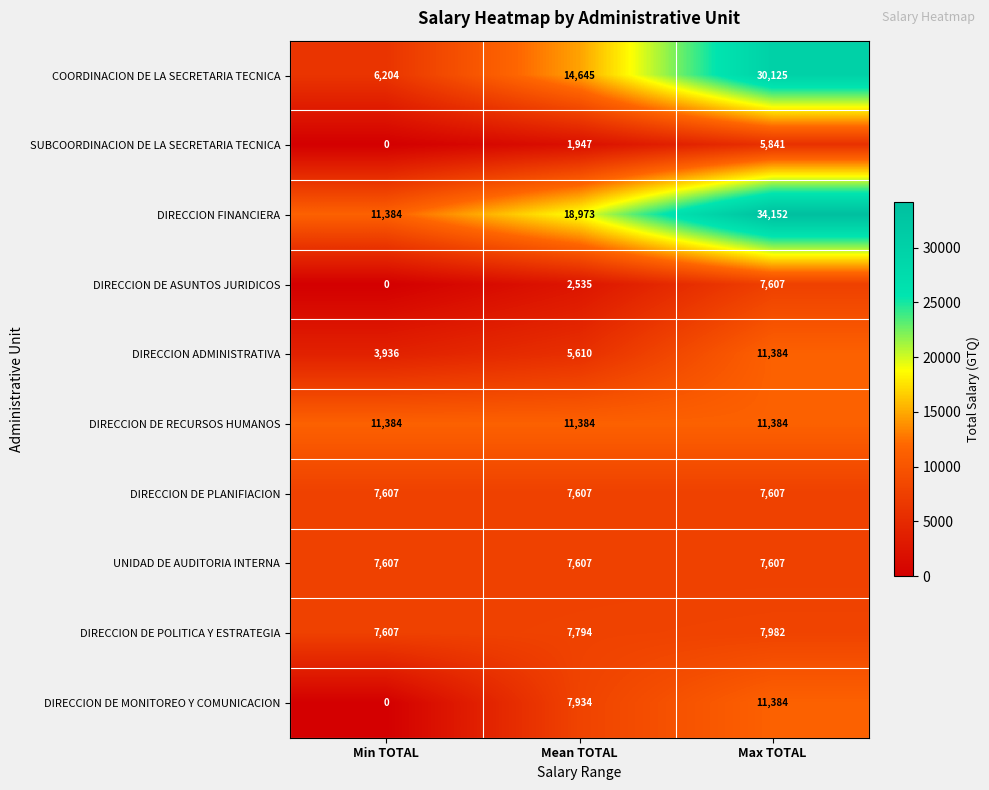

Reading left to right, what are all the values shown in this chart?

COORDINACION DE LA SECRETARIA TECNICA: 6204	14645	30125
SUBCOORDINACION DE LA SECRETARIA TECNICA: 0	1947	5841
DIRECCION FINANCIERA: 11384	18973	34152
DIRECCION DE ASUNTOS JURIDICOS: 0	2535	7607
DIRECCION ADMINISTRATIVA: 3936	5610	11384
DIRECCION DE RECURSOS HUMANOS: 11384	11384	11384
DIRECCION DE PLANIFIACION: 7607	7607	7607
UNIDAD DE AUDITORIA INTERNA: 7607	7607	7607
DIRECCION DE POLITICA Y ESTRATEGIA: 7607	7794	7982
DIRECCION DE MONITOREO Y COMUNICACION: 0	7934	11384